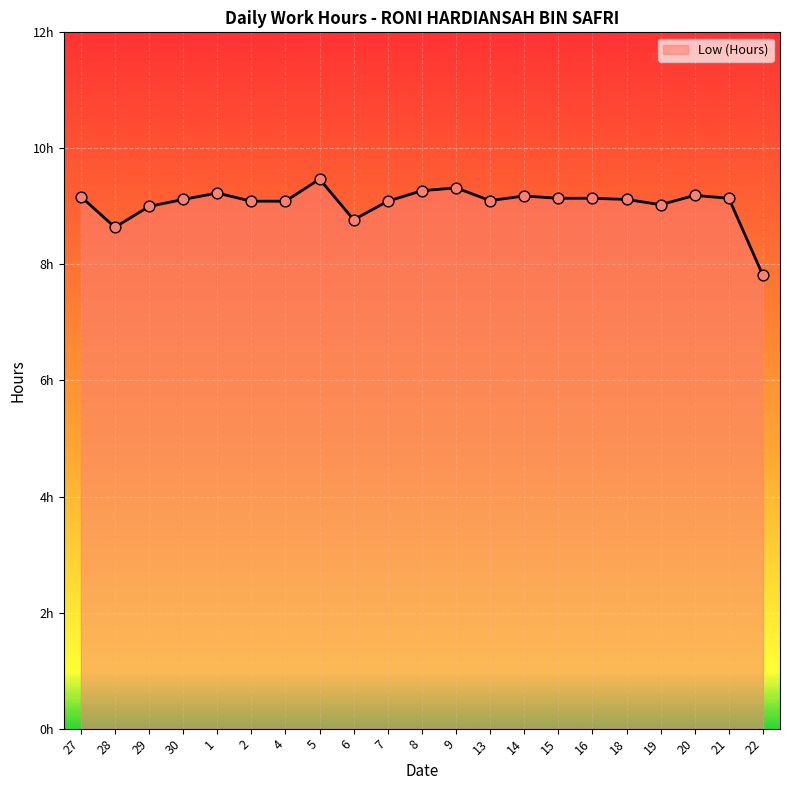

What is the ratio of the value at 15 to the value at 21?

1.0